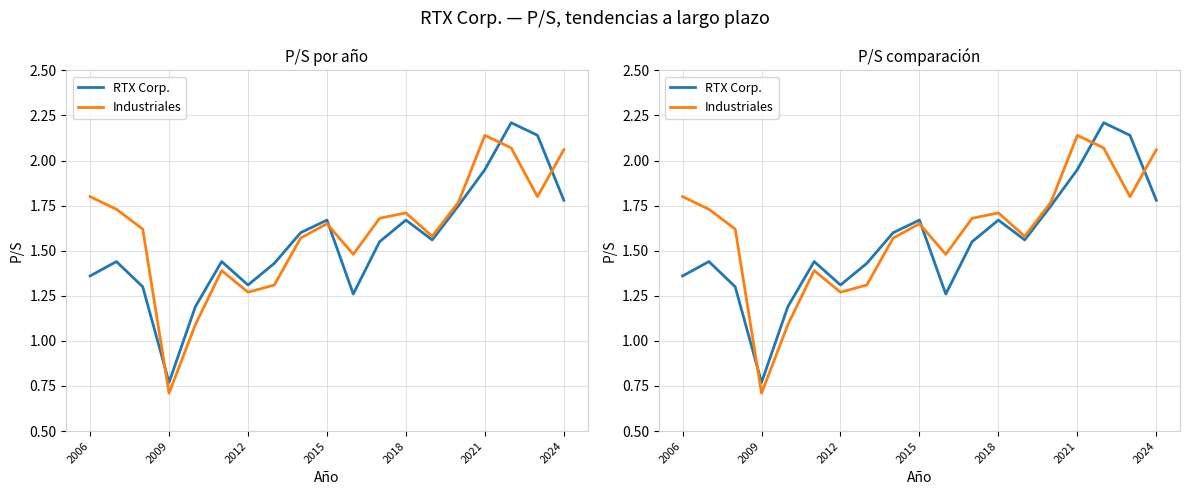

Is it true that Industriales equals 2.1 at 2021?

True